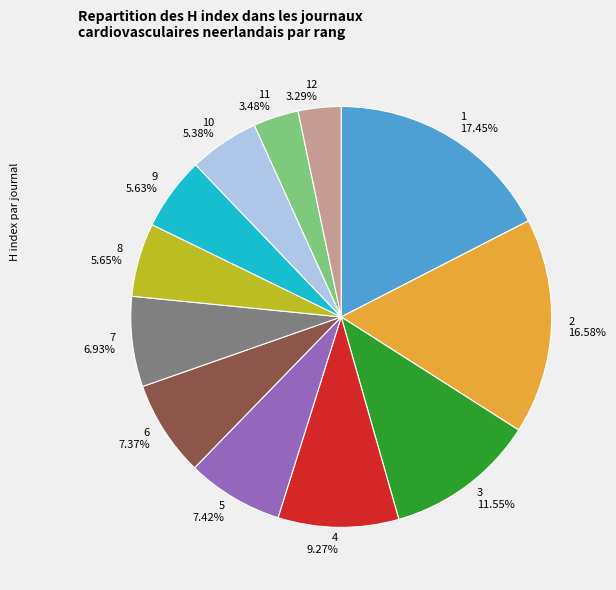

Is there any slice that represents more than half of the pie?

No